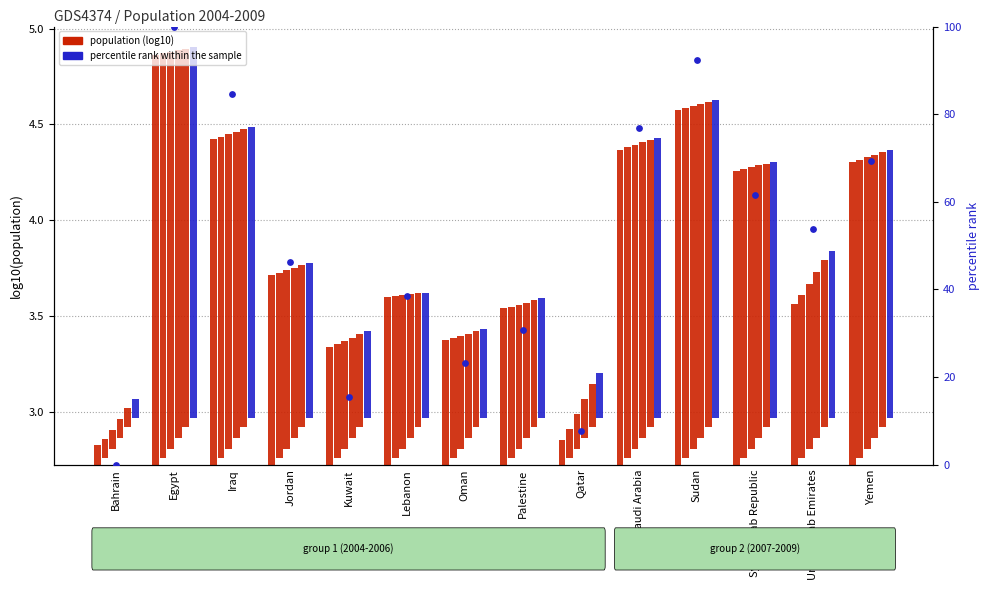

Approximately how many times larger is the value at United Arab Emirates compared to Sudan?

0.6